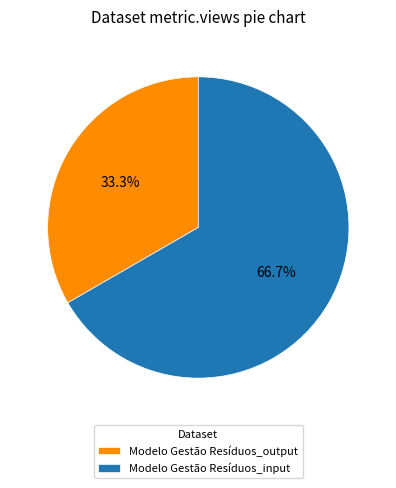

Which slice is the largest?

Modelo Gestão Resíduos_input